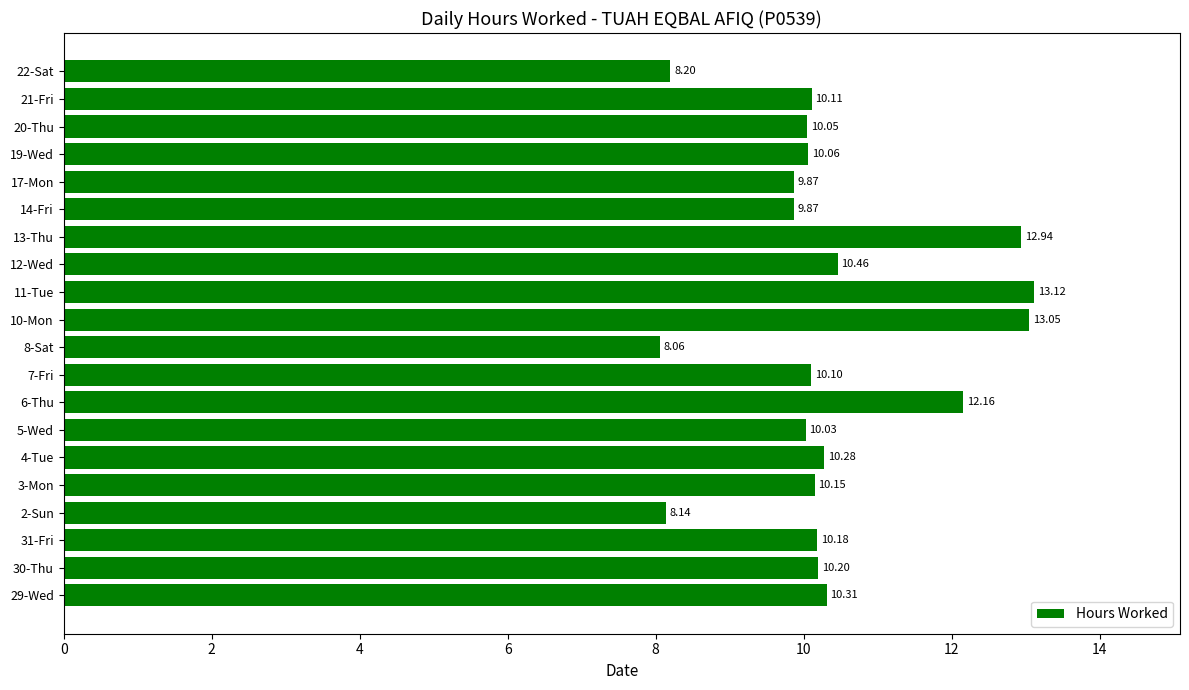

What is the ratio of the value at 7-Fri to the value at 12-Wed?

1.0